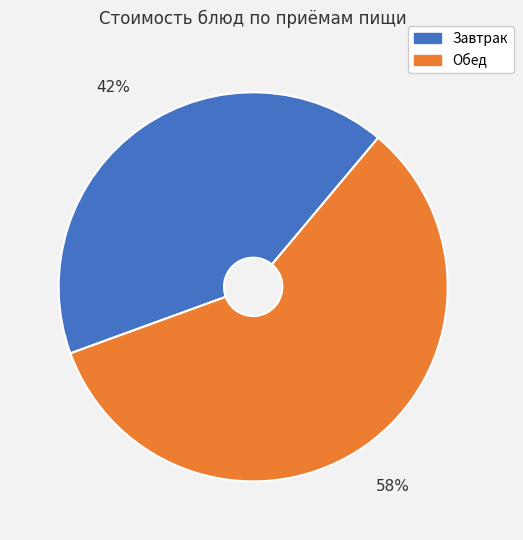

Is there any slice that represents more than half of the pie?

Yes